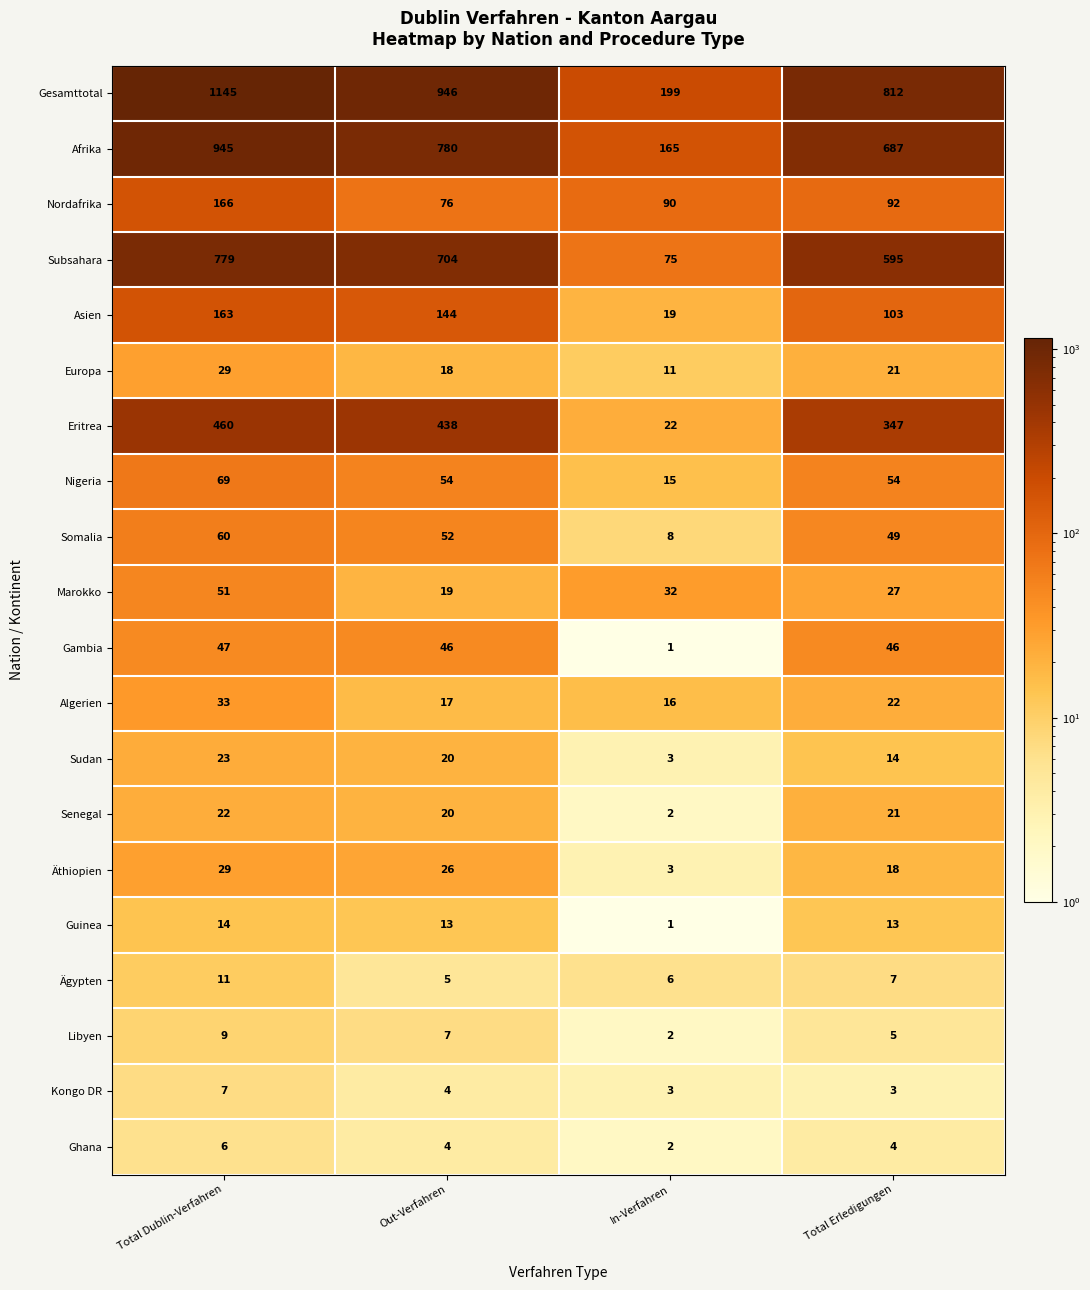

What is the difference between the highest and lowest values at Out-Verfahren?

942